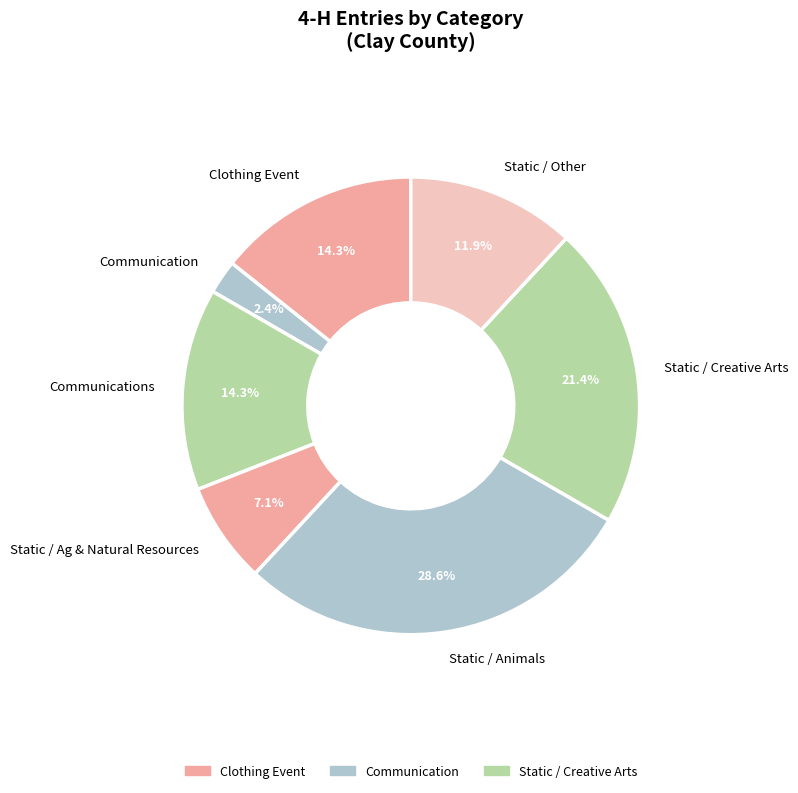

What is the largest slice in the pie chart?

Static / Animals